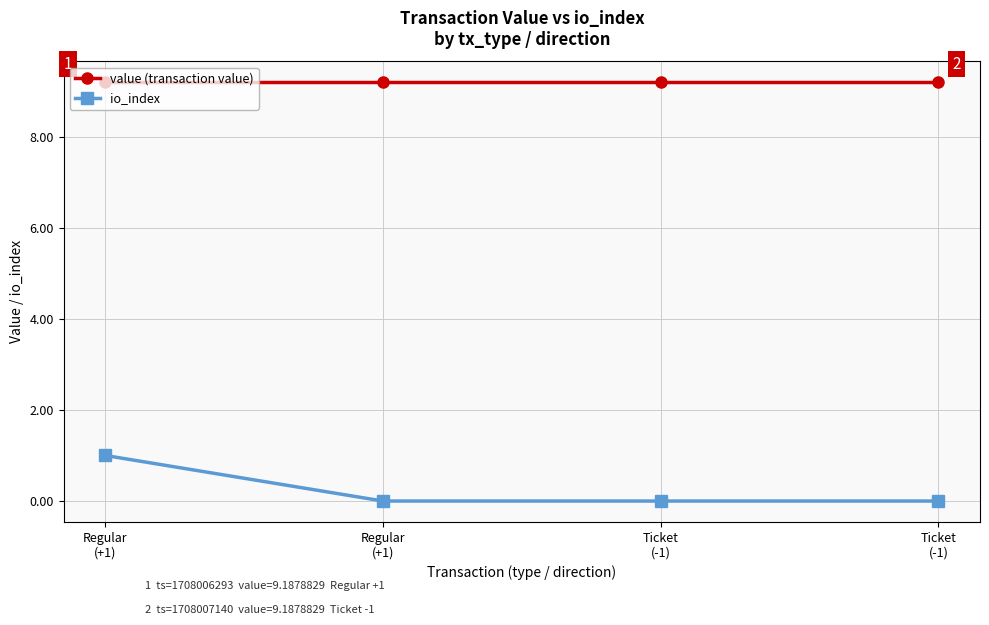

What are all the series names shown in the legend?

value (transaction value), io_index